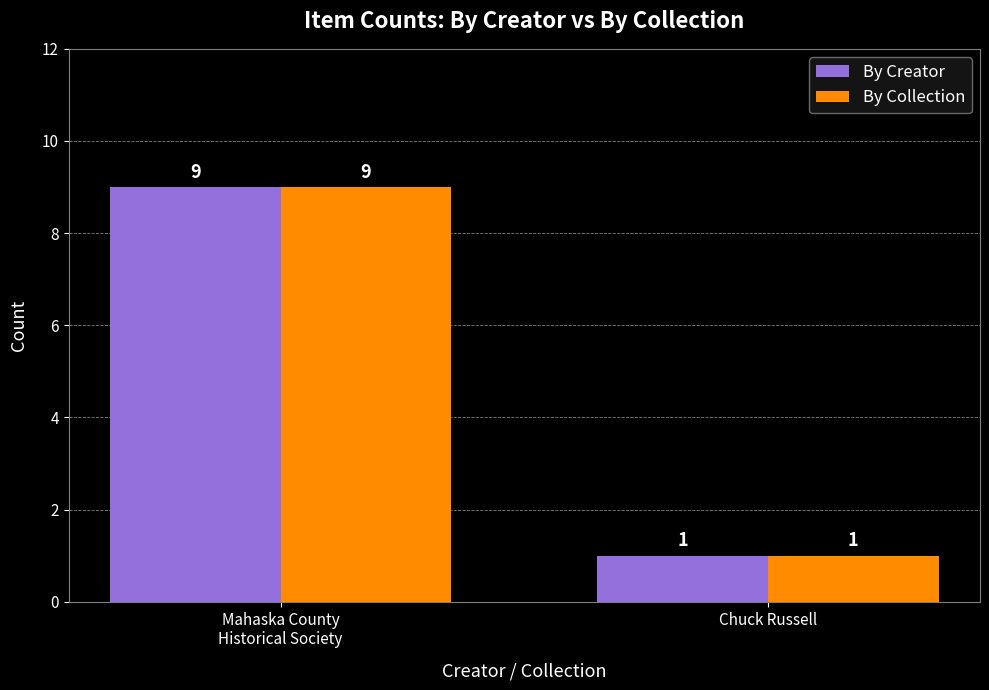

At which category does the chart reach its minimum across all series?

Chuck Russell